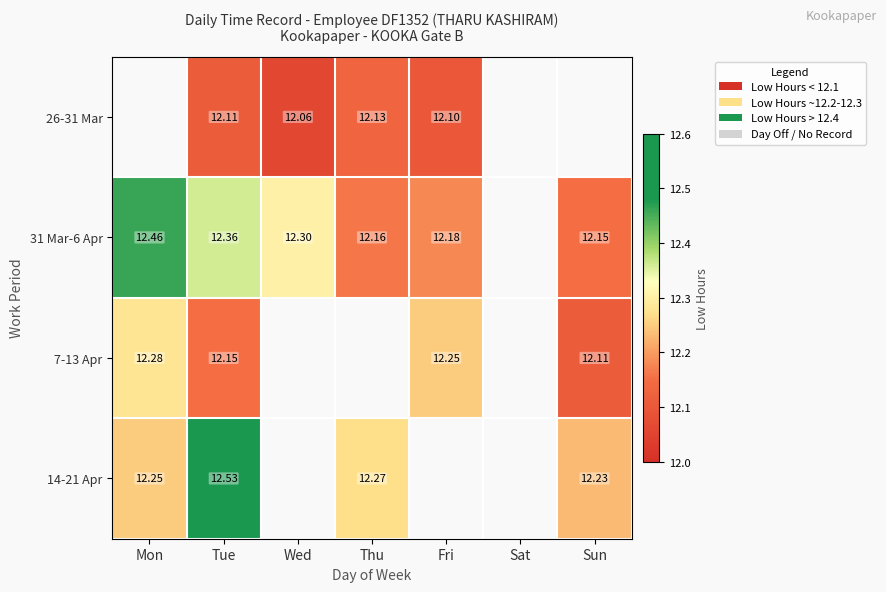

At which category is the sum across all series the highest?

Tue